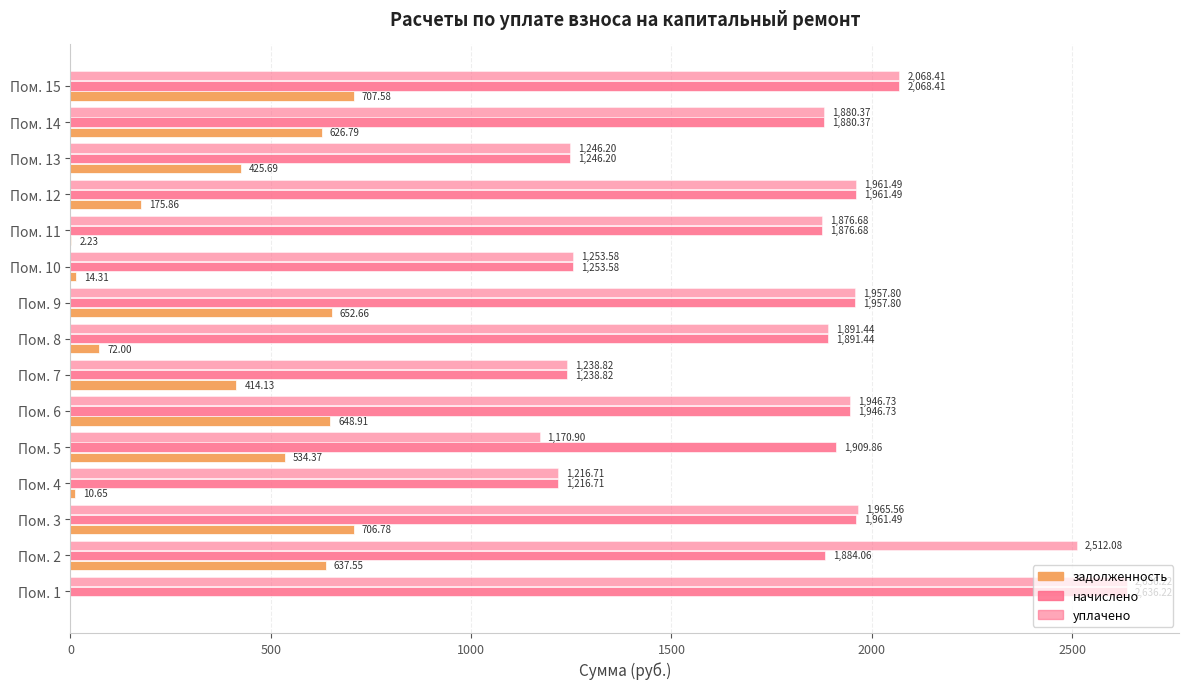

What is the difference between the maximum and minimum values in the задолженность series?

707.6